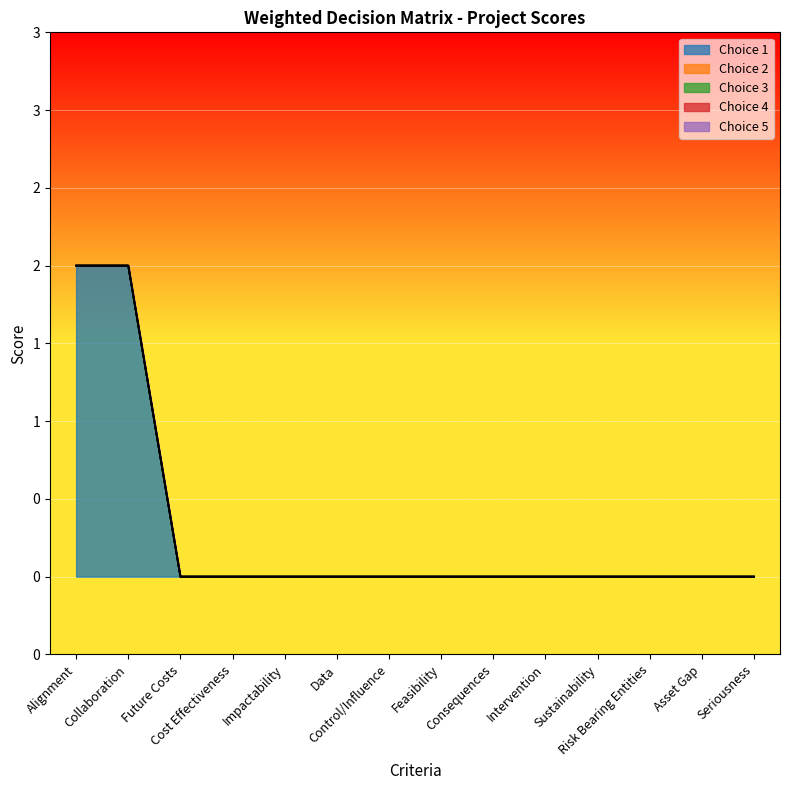

Rank the series by their maximum value, from lowest to highest.

Choice 2, Choice 3, Choice 4, Choice 5, Choice 1